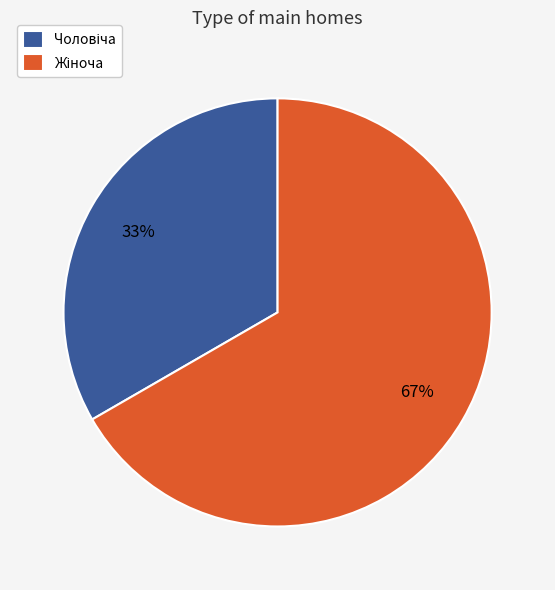

To the nearest percent, what is the average slice percentage?

50%